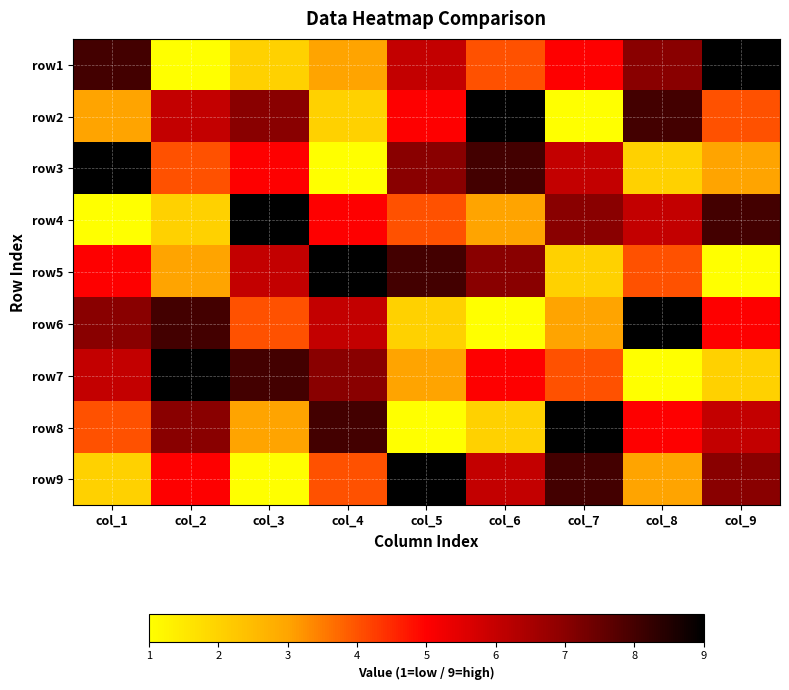

Which has a higher value, col_3 or col_4?

col_4